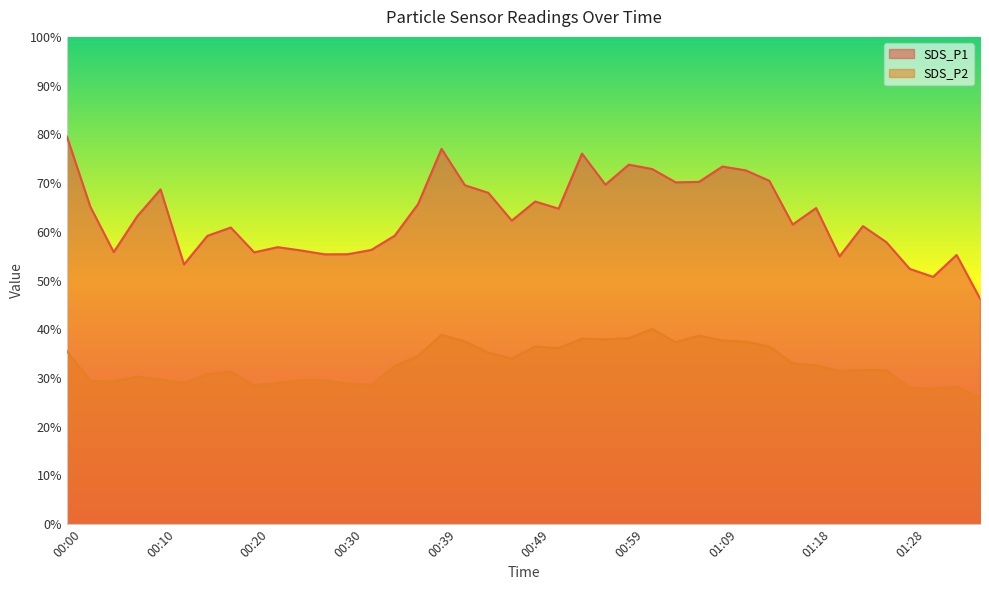

True or false: SDS_P2 and SDS_P1 cross at least once.

False